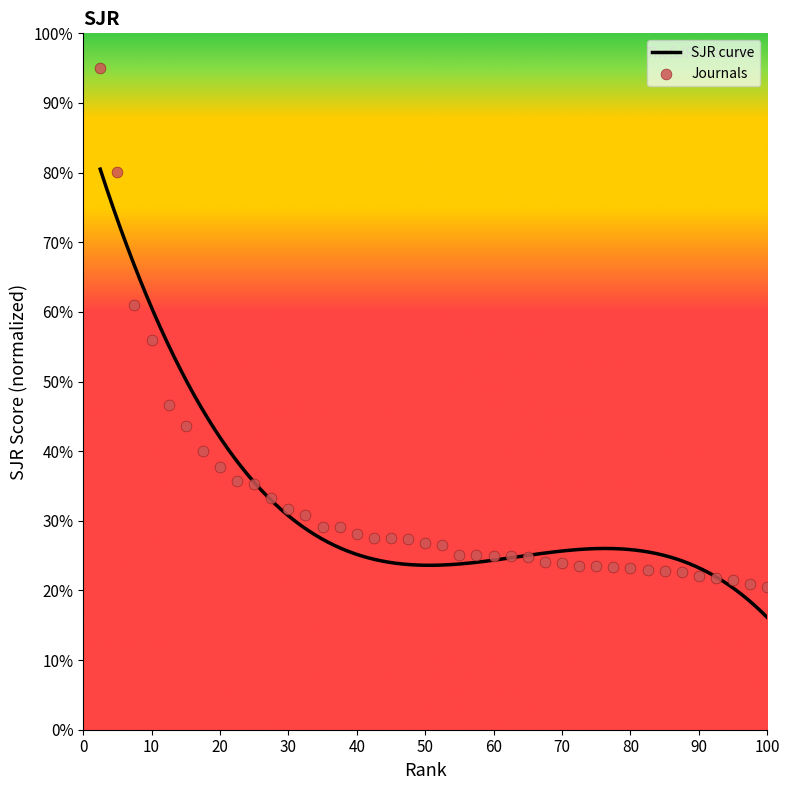

Which has a higher value, 18 or 38?

18